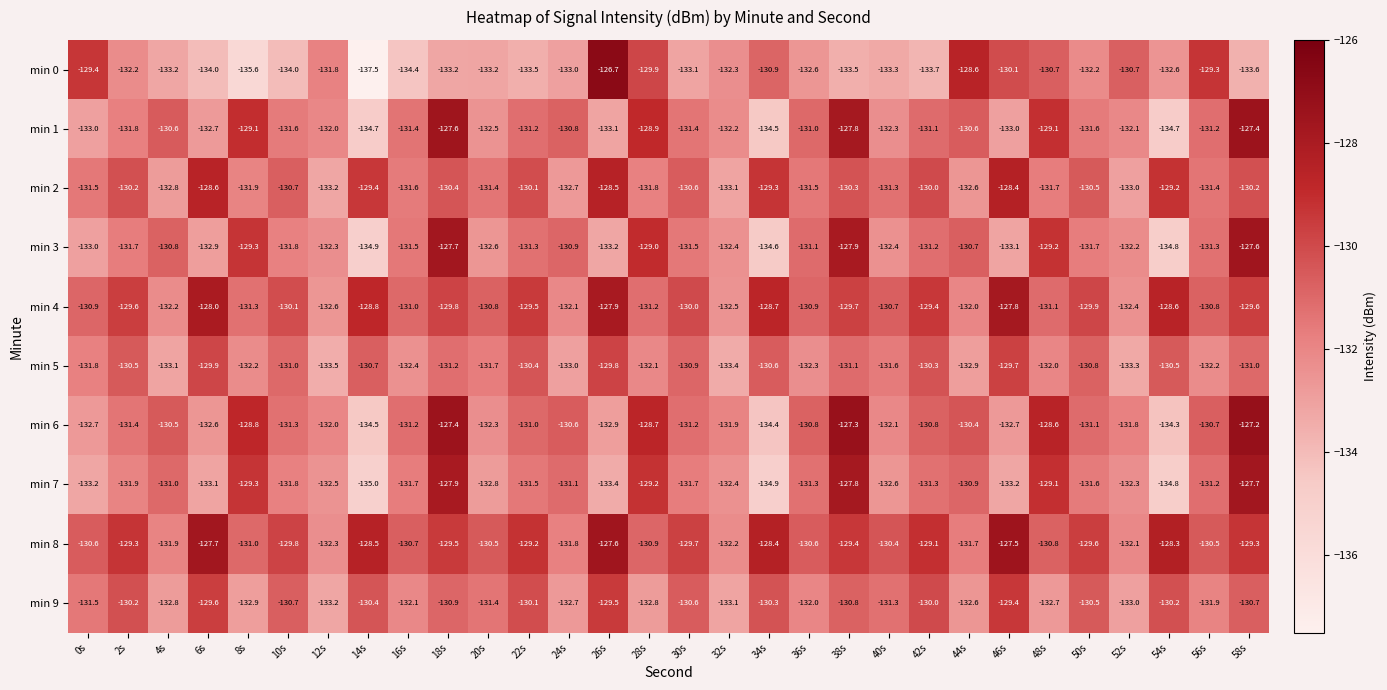

What is the difference between the maximum and second lowest values in the min 2 series?

4.7